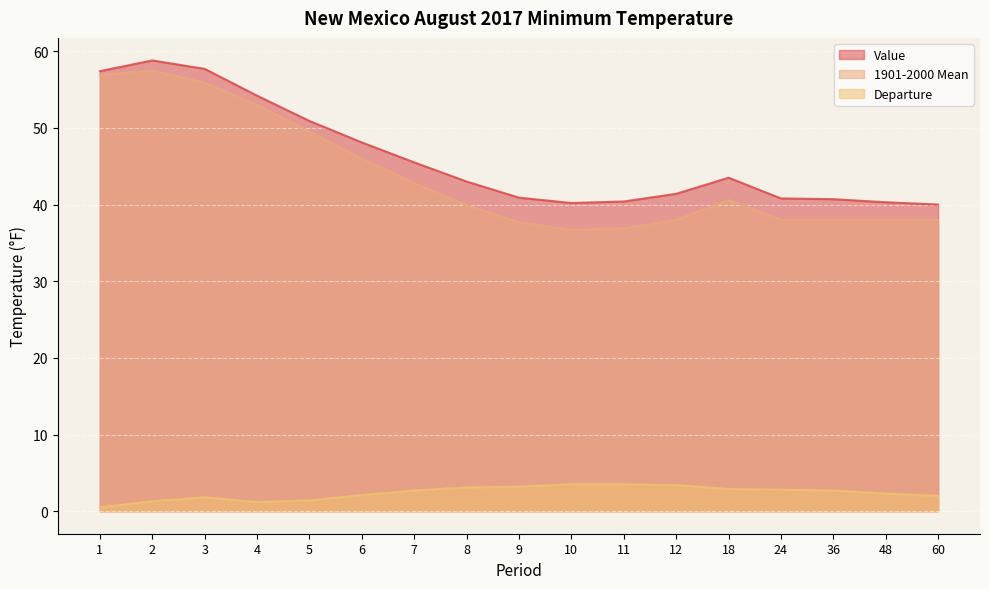

What is the difference between the maximum and minimum values in the Value series?

18.8